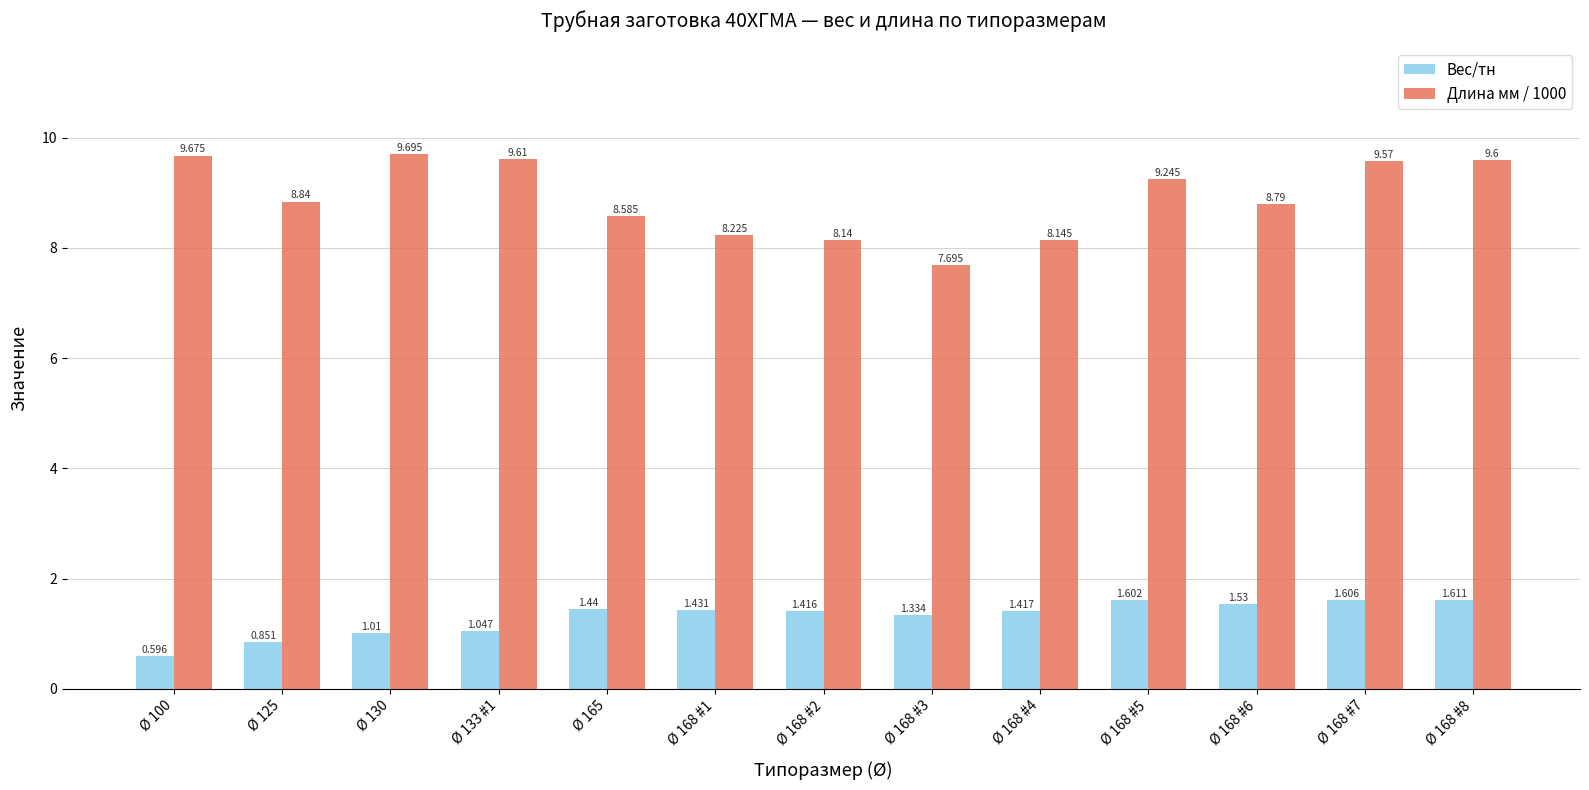

How many distinct data groups are displayed?

2